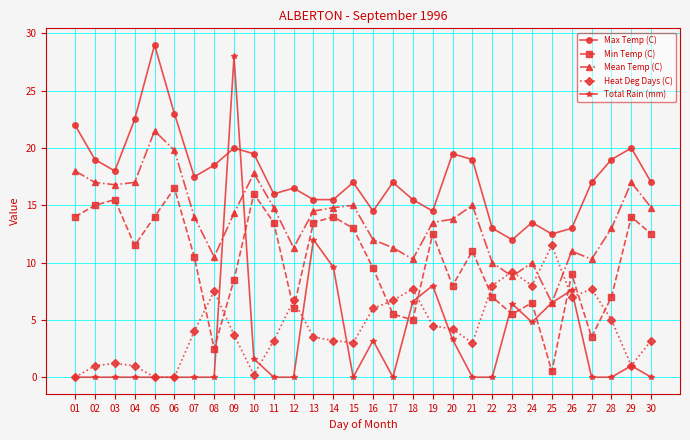

The Mean Temp (C) series shows 4.7 at 19. True or false?

False